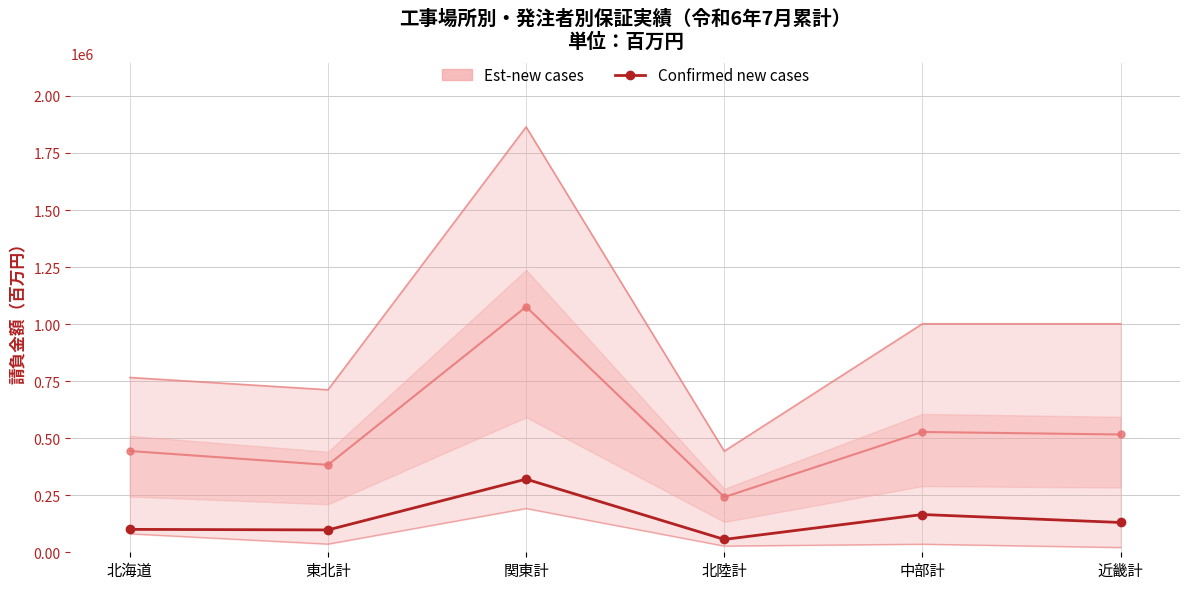

What is the change in value from 関東計 to 北陸計?

-264226.0